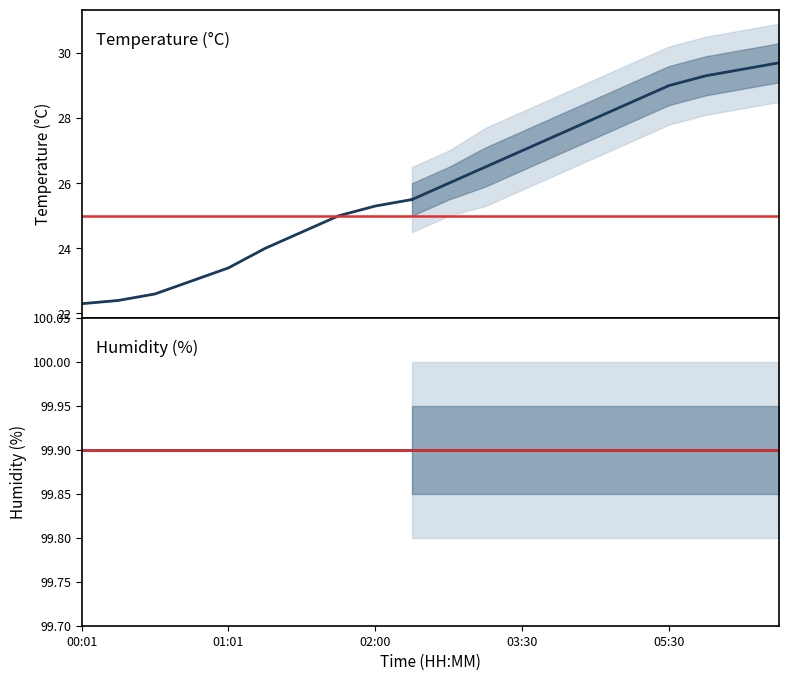

Read the temperature value at 07:00.

29.7